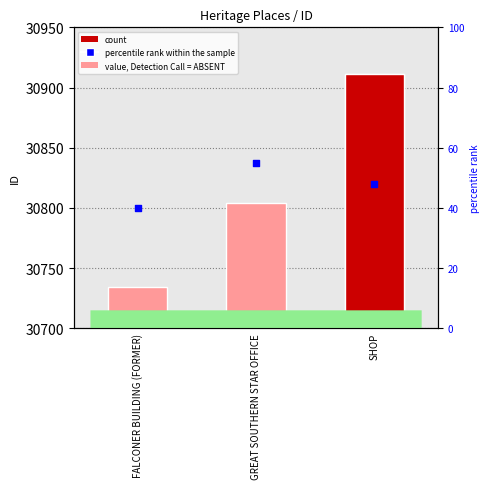

What is the total value across all series at SHOP?

30959